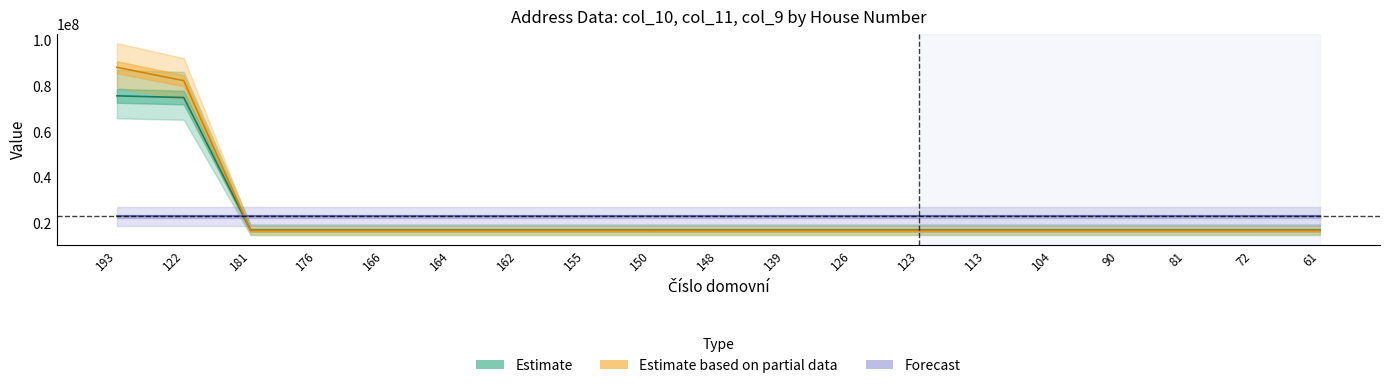

True or false: Estimate based on partial data has a value of 22343604.0 at 104.

False